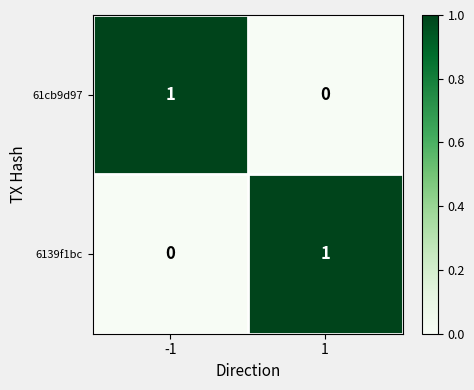

The 6139f1bc series shows 1 at 1. True or false?

True